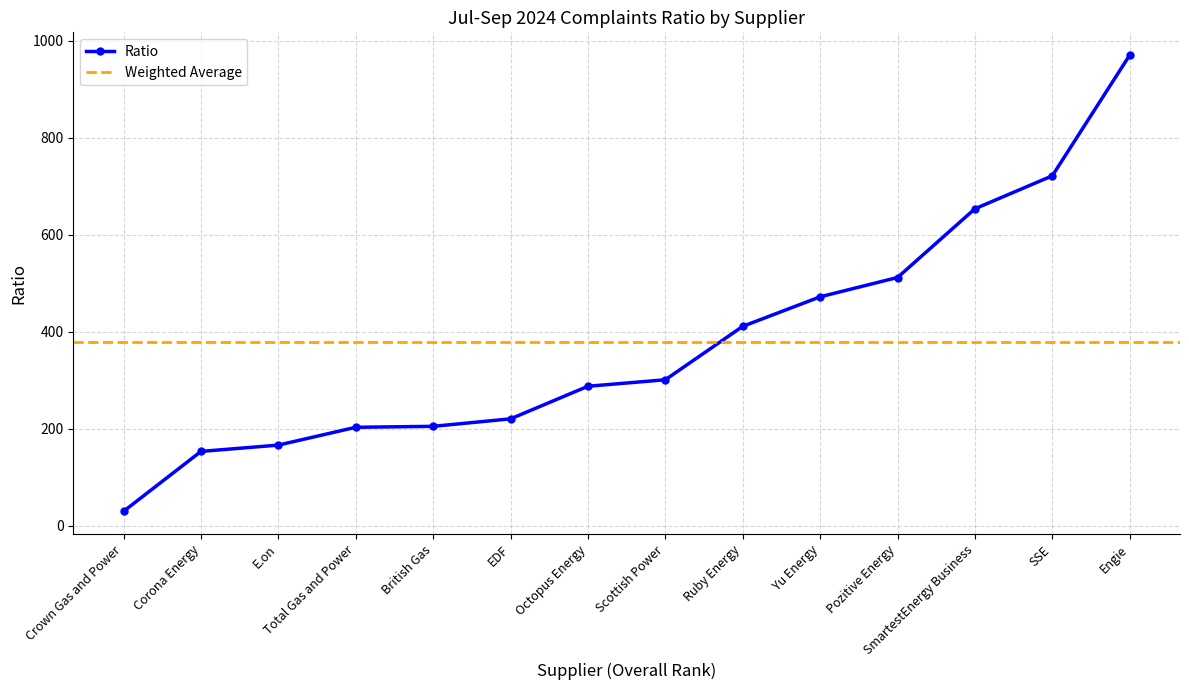

True or false: the data shows 970.5 at Engie.

True